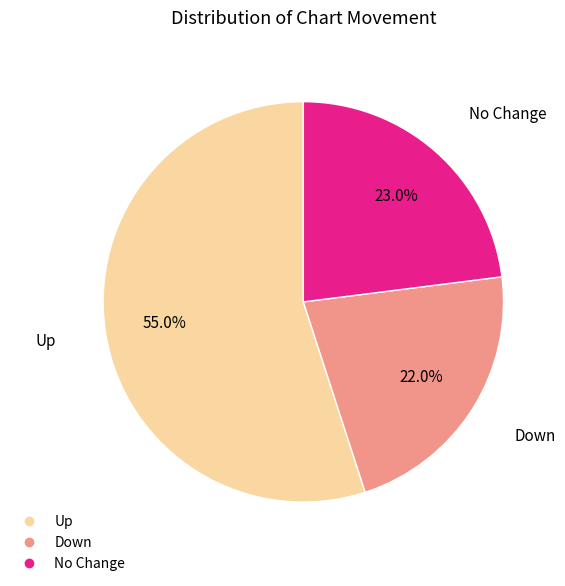

Is there any slice that represents more than half of the pie?

Yes